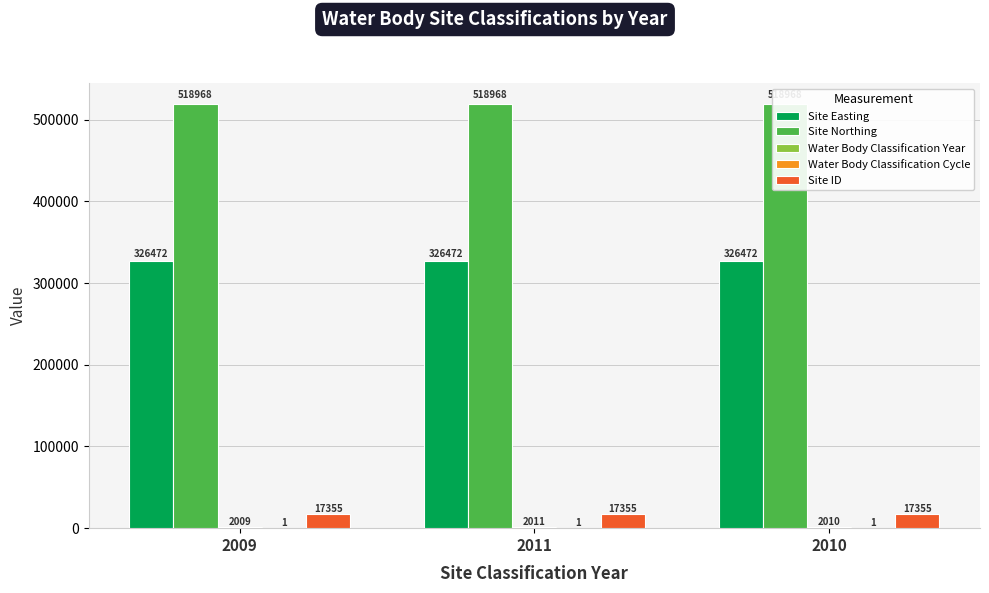

Does the chart contain any negative values?

No